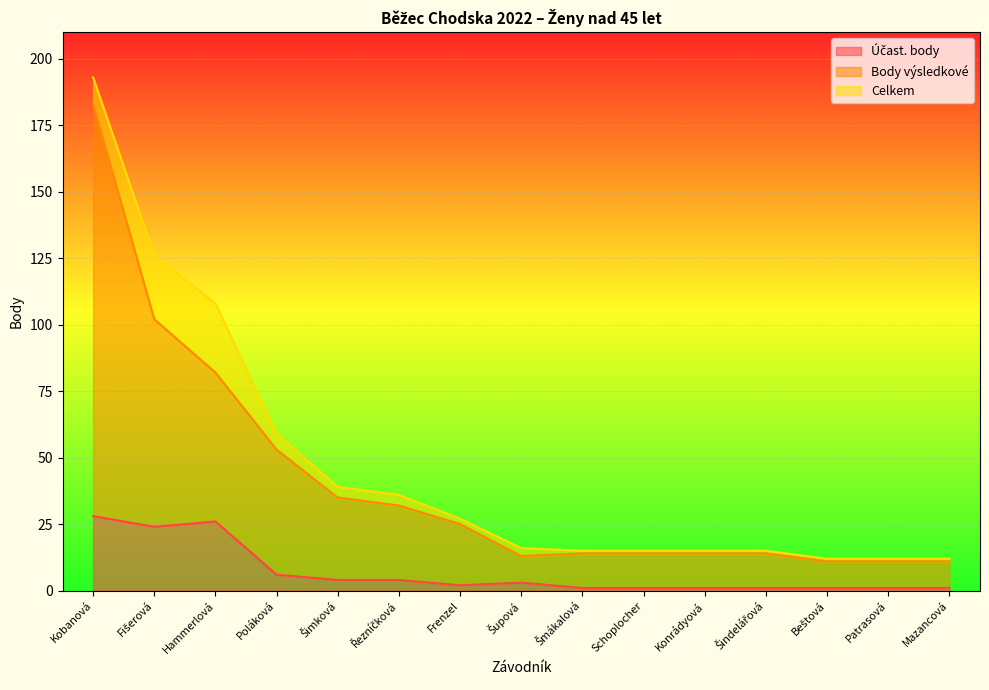

What is the spread (max minus min) of values at Mazancová?

11